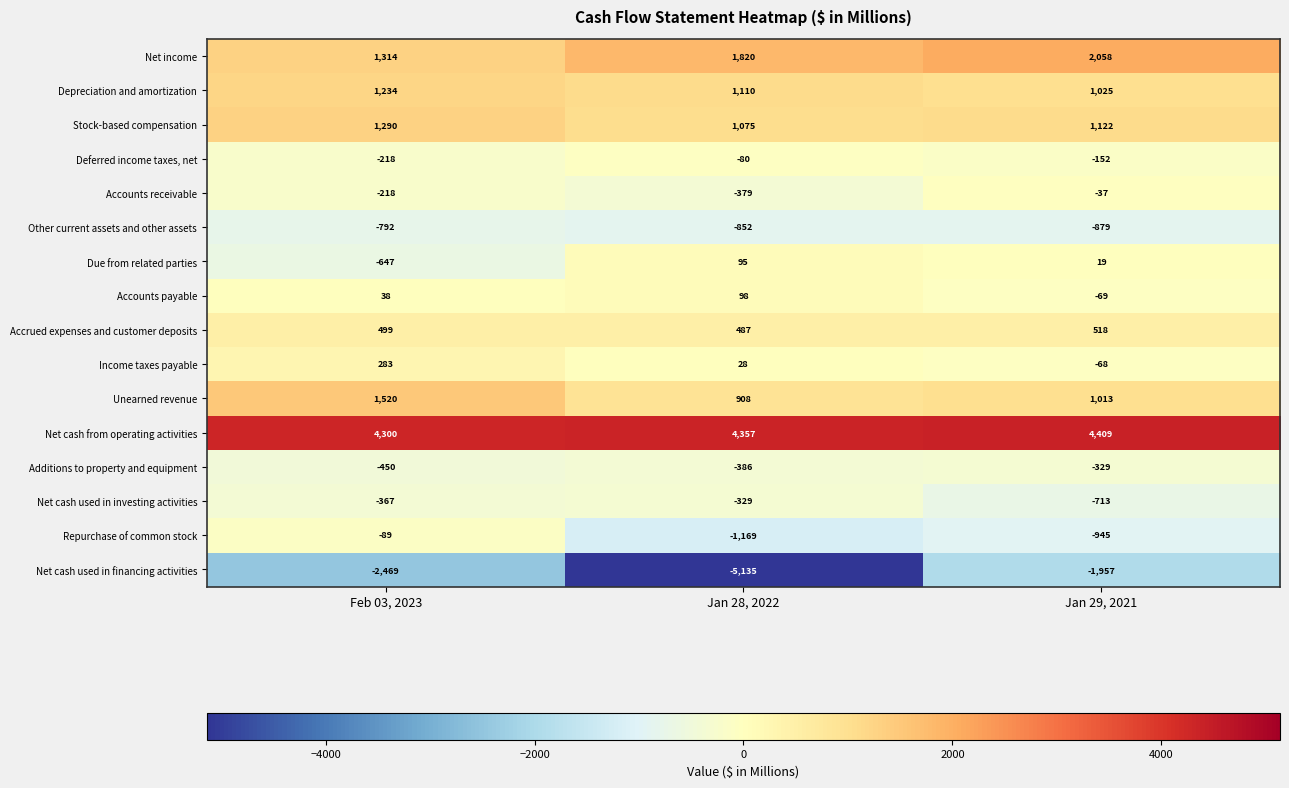

Which series has the widest spread of values?

Net cash used in financing activities